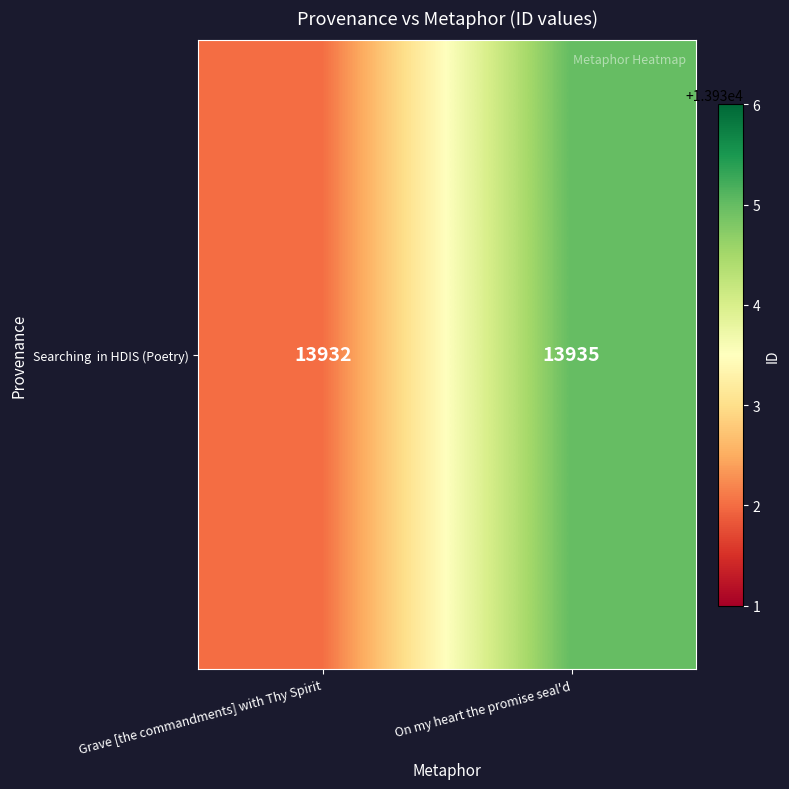

List the labels in order of value, smallest first.

Grave [the commandments] with Thy Spirit, On my heart the promise seal'd